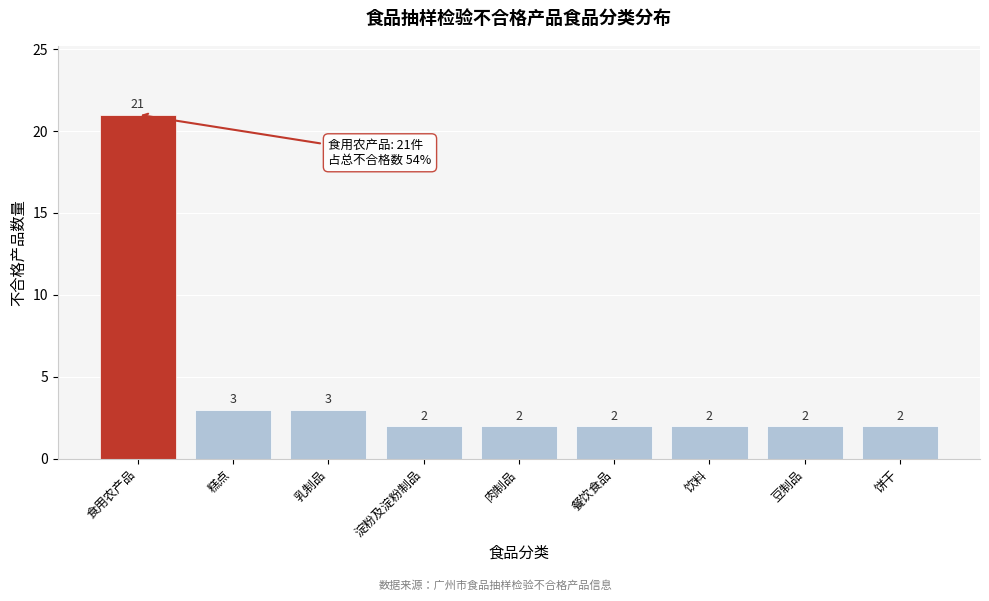

Reading left to right, what are all the values shown in this chart?

食用农产品=21	糕点=3	乳制品=3	淀粉及淀粉制品=2	肉制品=2	餐饮食品=2	饮料=2	豆制品=2	饼干=2